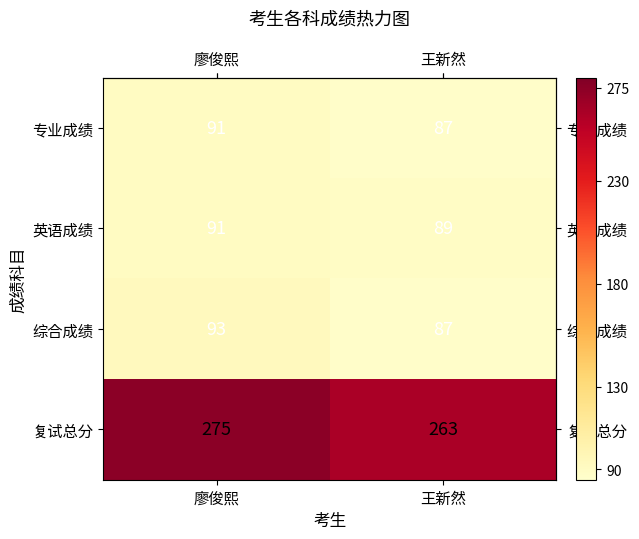

Reading left to right, extract all data points from this chart.

专业成绩: 廖俊熙=91	王新然=87
英语成绩: 廖俊熙=91	王新然=89
综合成绩: 廖俊熙=93	王新然=87
复试总分: 廖俊熙=275	王新然=263